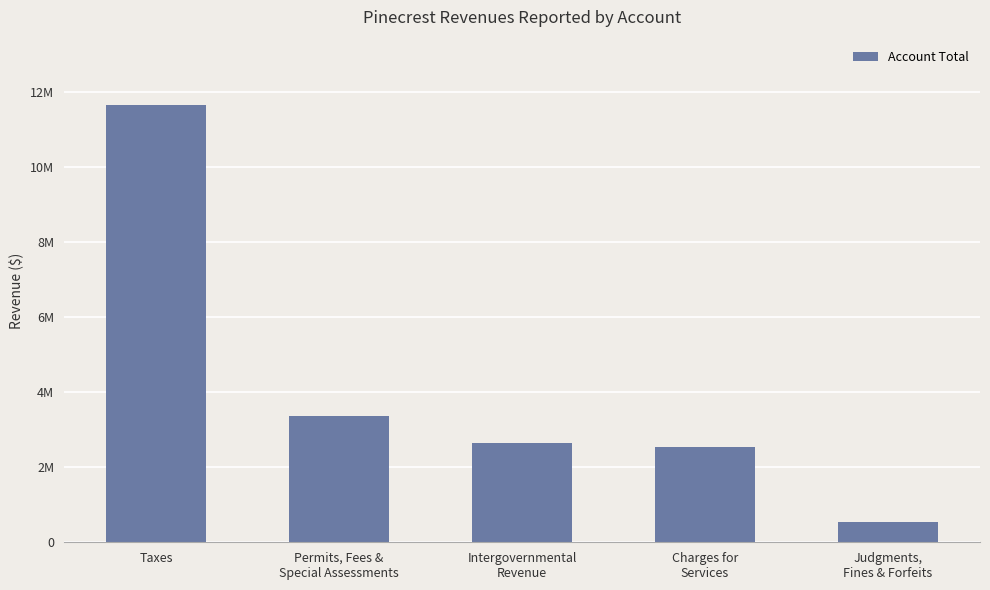

Rank the categories by value from lowest to highest.

Judgments,
Fines & Forfeits, Charges for
Services, Intergovernmental
Revenue, Permits, Fees &
Special Assessments, Taxes